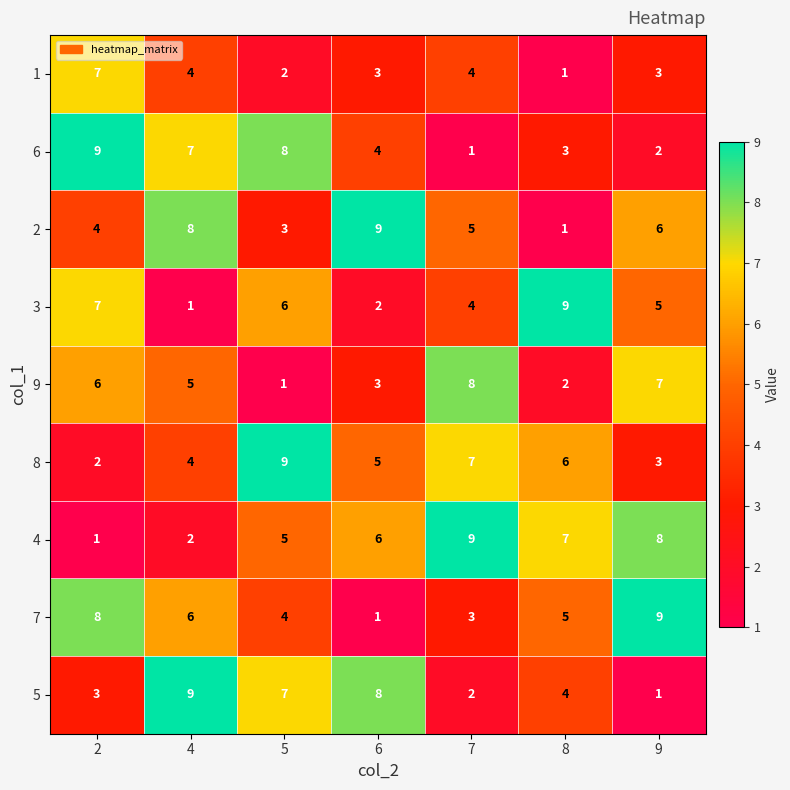

List the labels in order of 6 value, largest first.

2, 5, 4, 6, 8, 9, 7